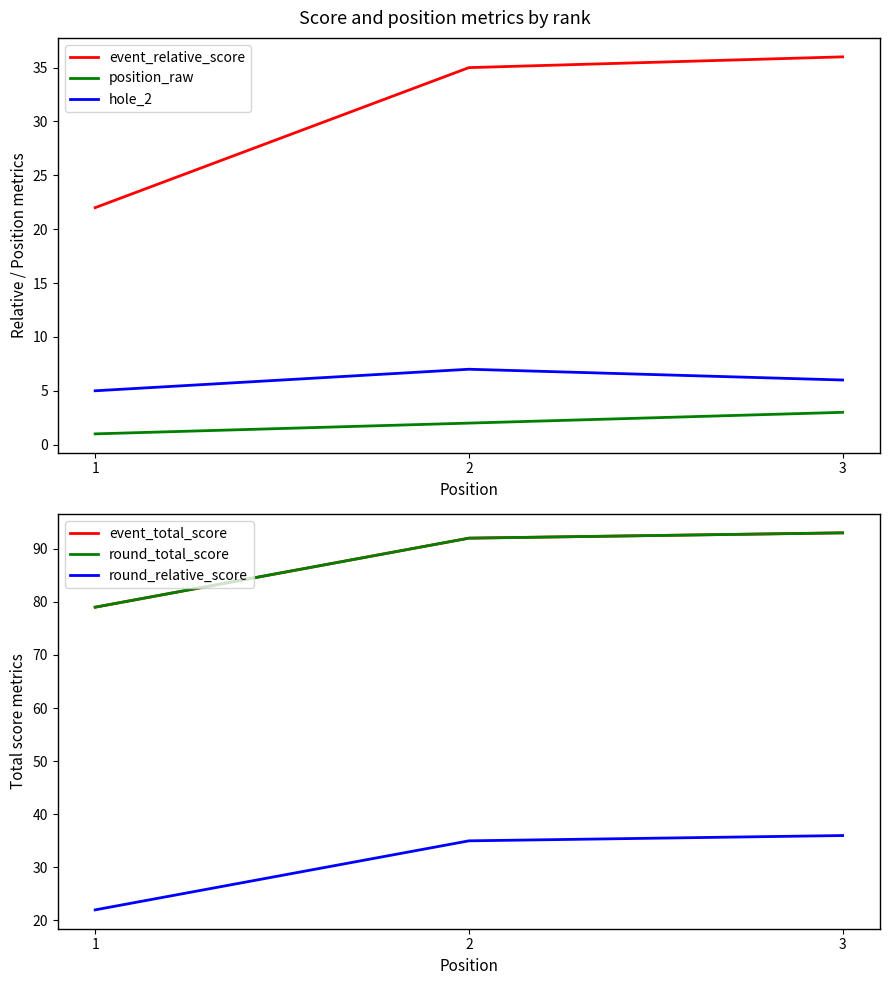

Which has a higher value, 1 or 3?

3